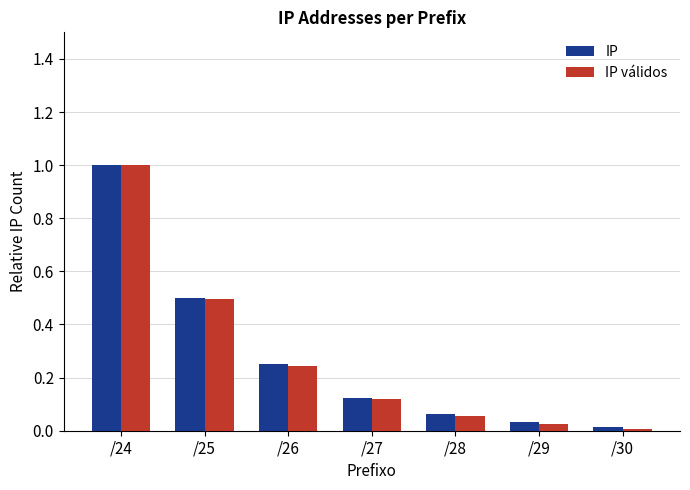

Between /27 and /28, which series saw the biggest shift?

IP válidos